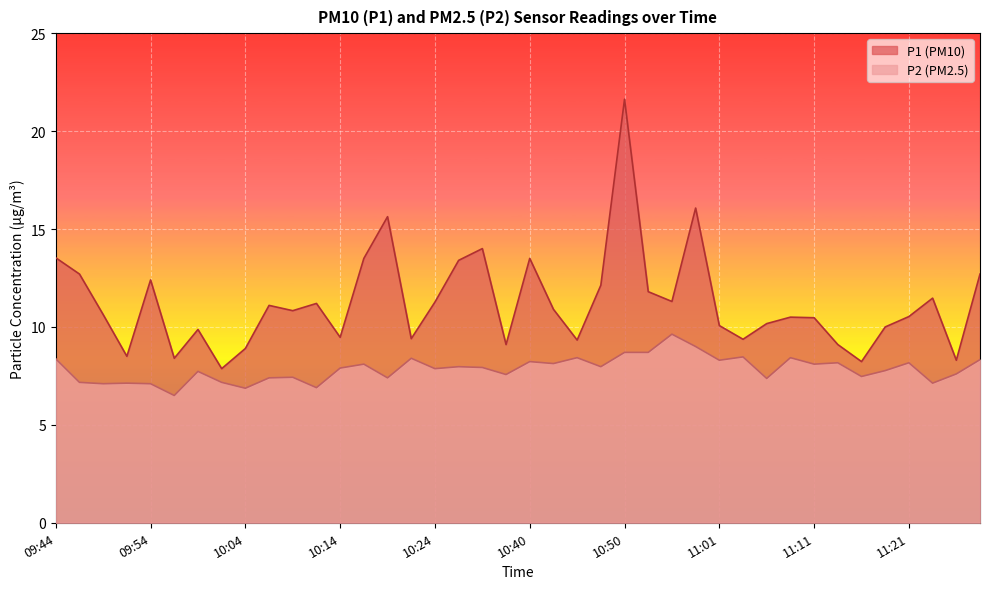

What position from the right is 10:24?

24